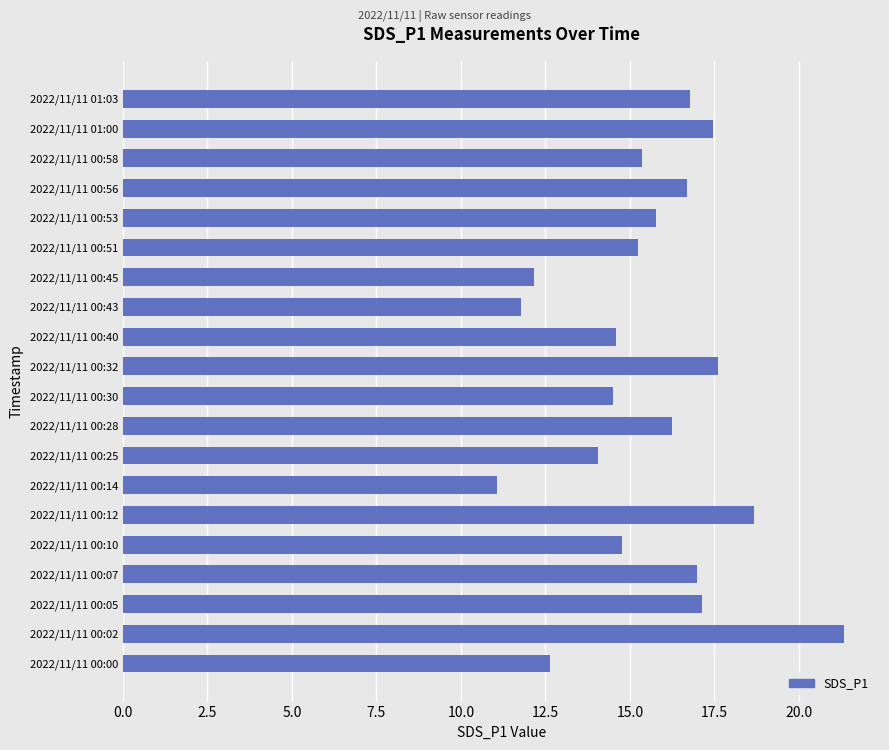

What is the sum of all values?

310.8